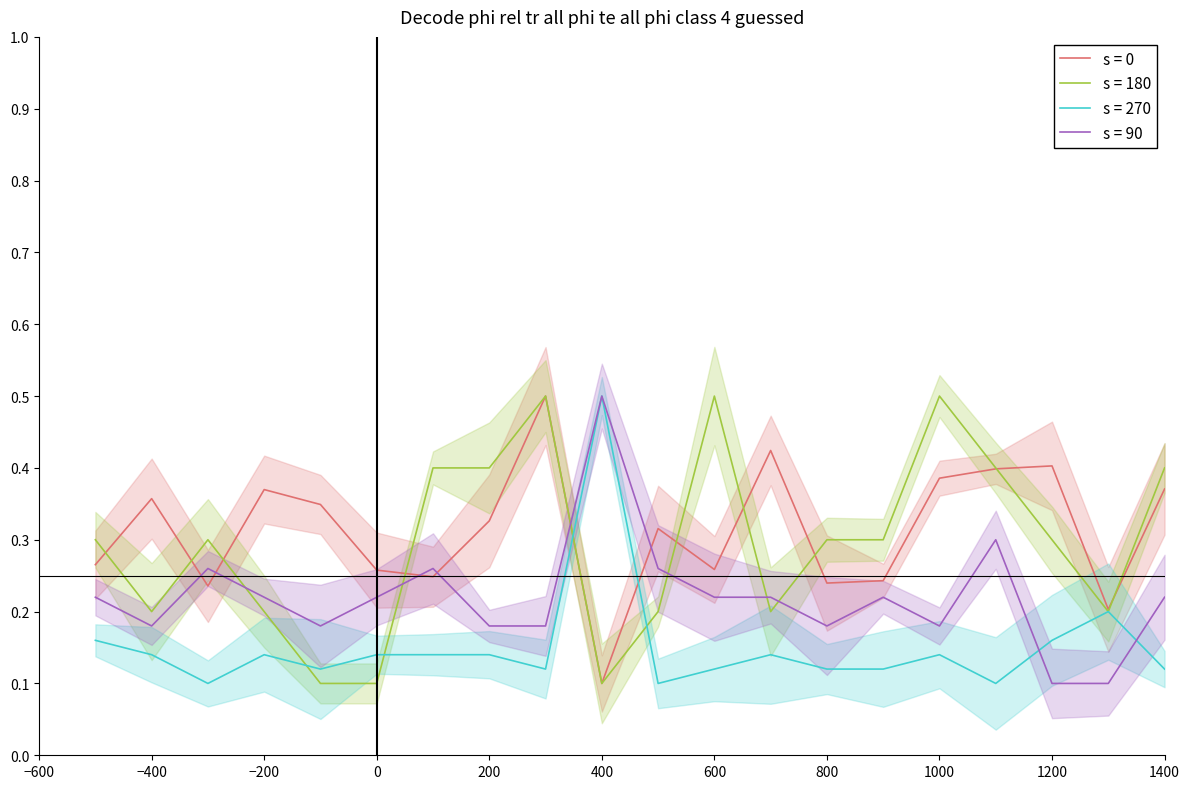

How many lines are shown in the chart?

4